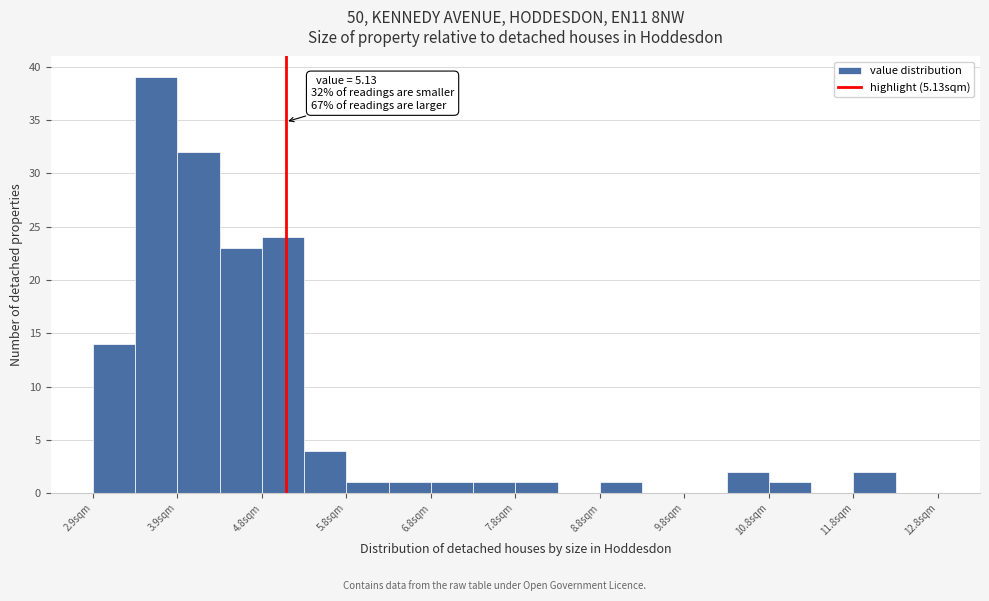

Which range on the x-axis has the tallest bar?

3.35 to 3.85